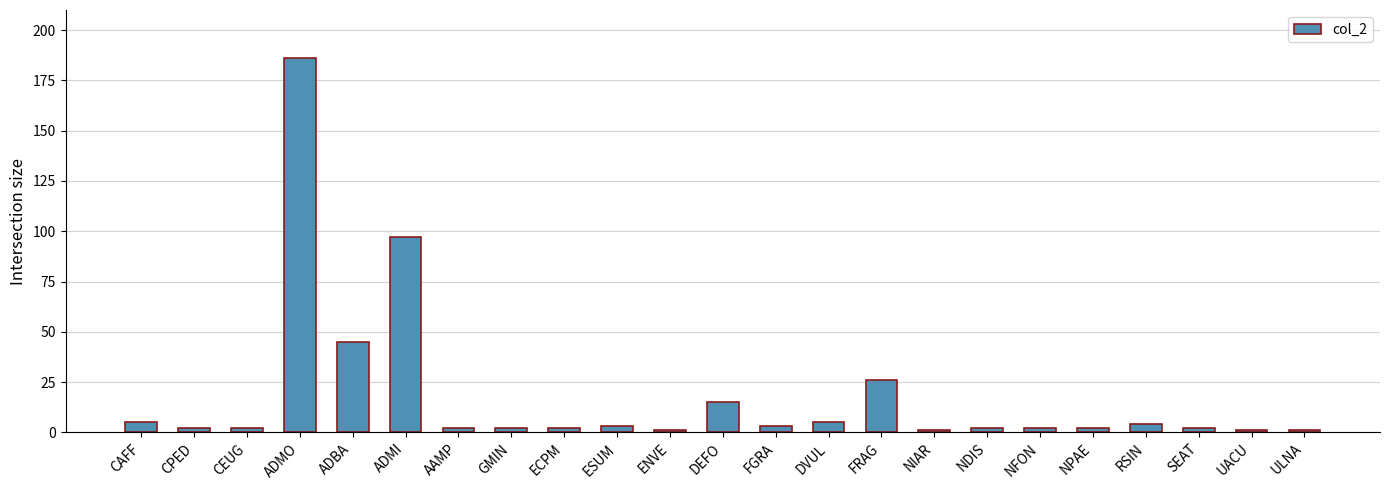

Reading left to right, transcribe all the data shown in this chart.

CAFF=5	CPED=2	CEUG=2	ADMO=186	ADBA=45	ADMI=97	AAMP=2	GMIN=2	ECPM=2	ESUM=3	ENVE=1	DEFO=15	FGRA=3	DVUL=5	FRAG=26	NIAR=1	NDIS=2	NFON=2	NPAE=2	RSIN=4	SEAT=2	UACU=1	ULNA=1